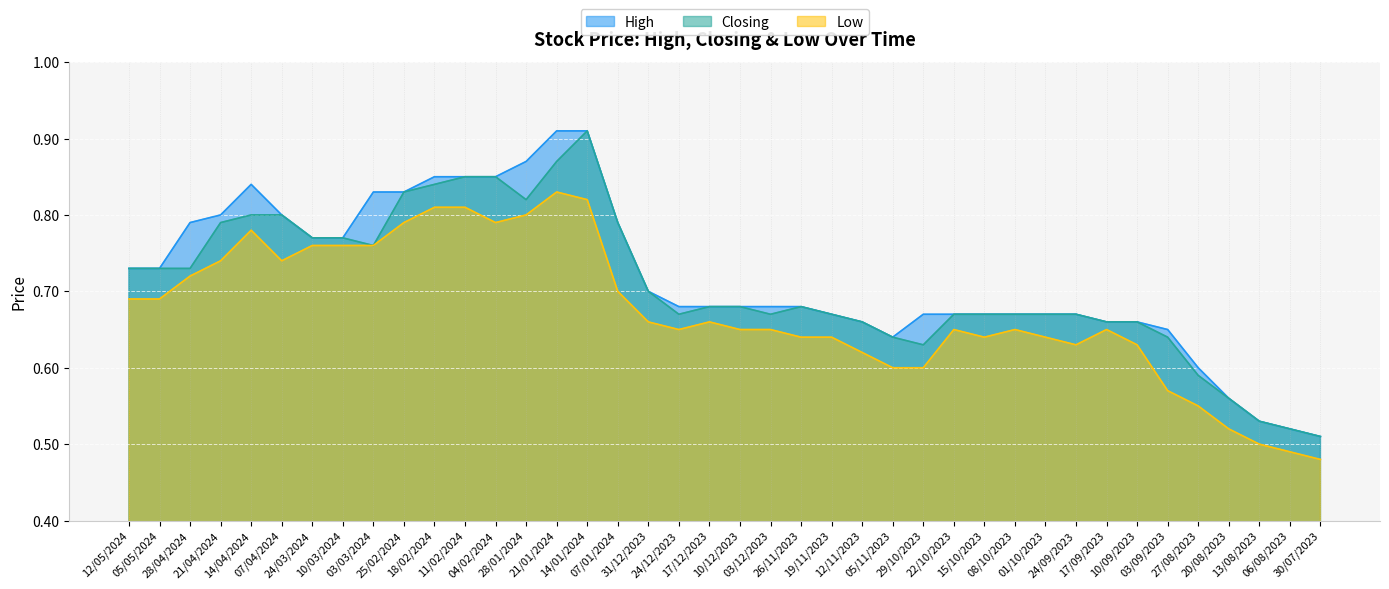

Where is the first local maximum for High?

14/04/2024